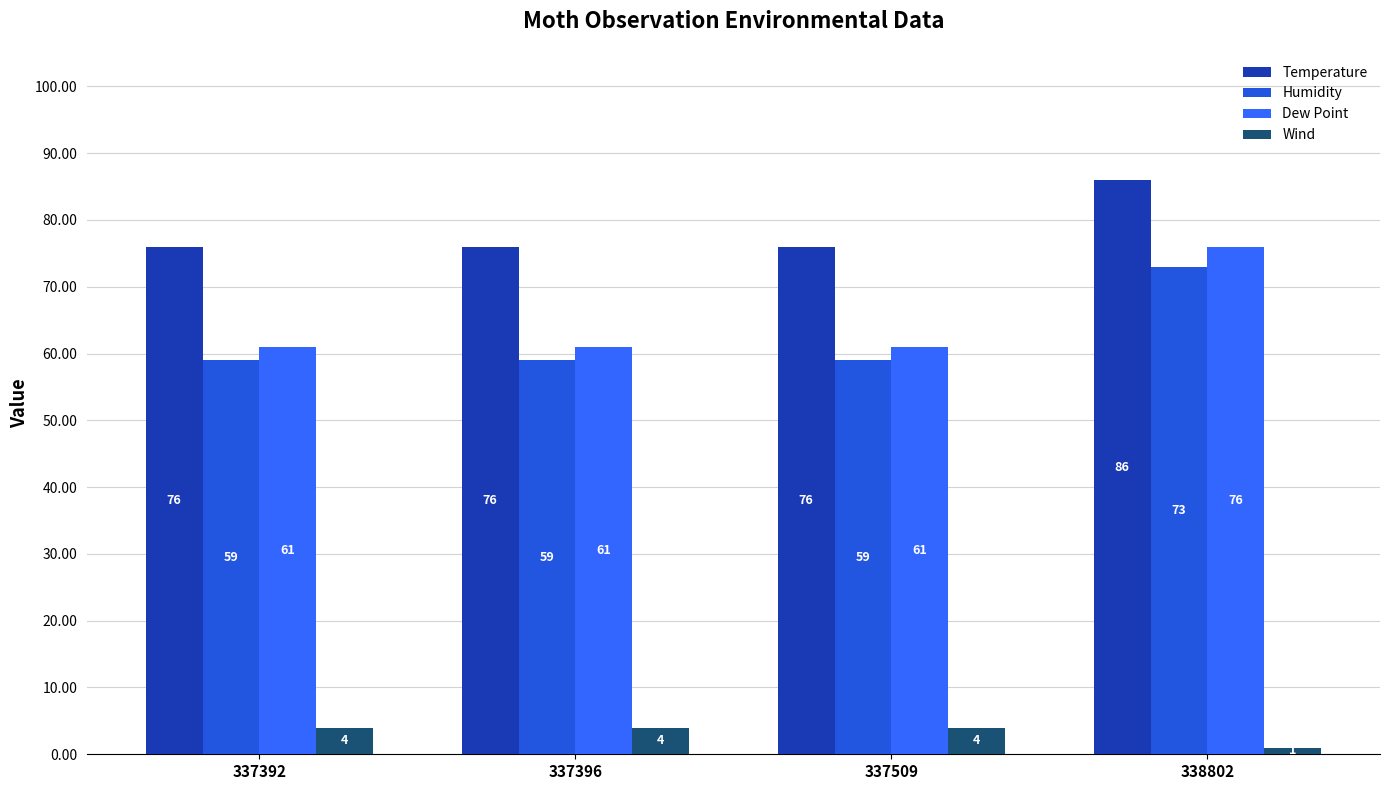

What is the minimum value shown in the chart?

1